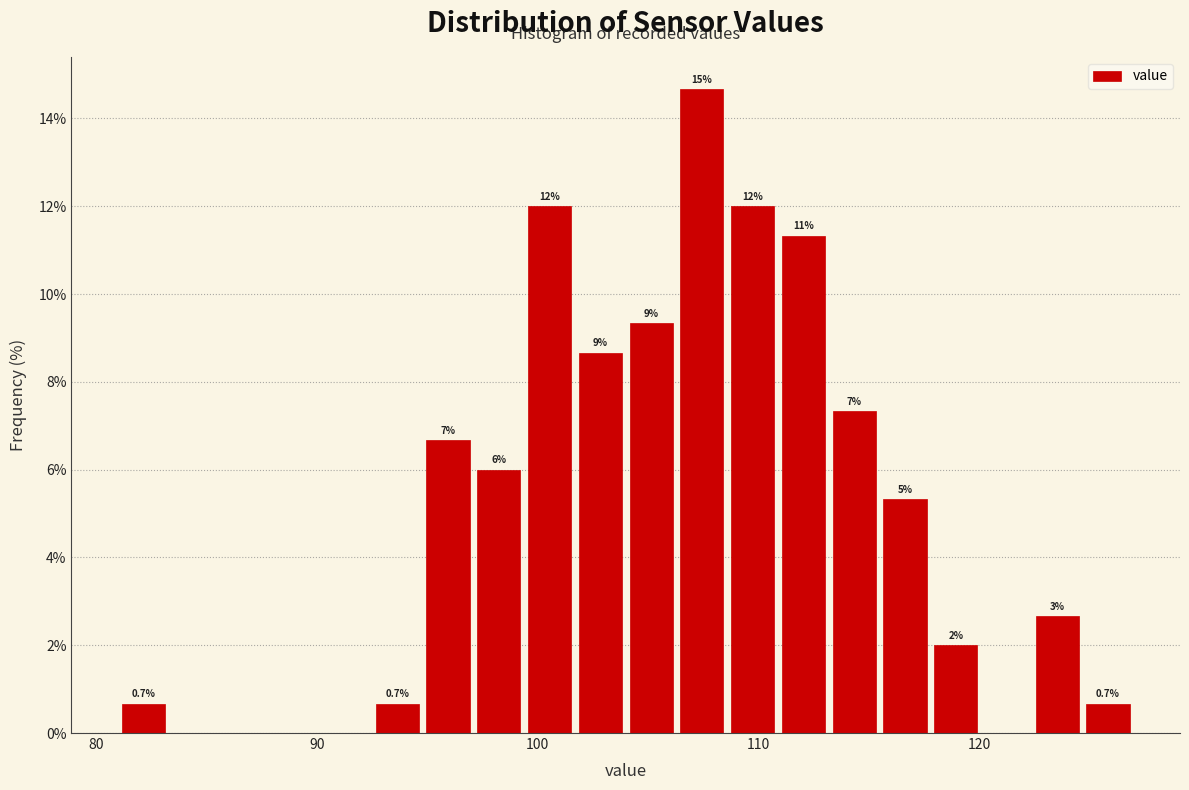

Around what value on the x-axis is the tallest bar? Give the approximate position of its centre, as read against the axis.

107